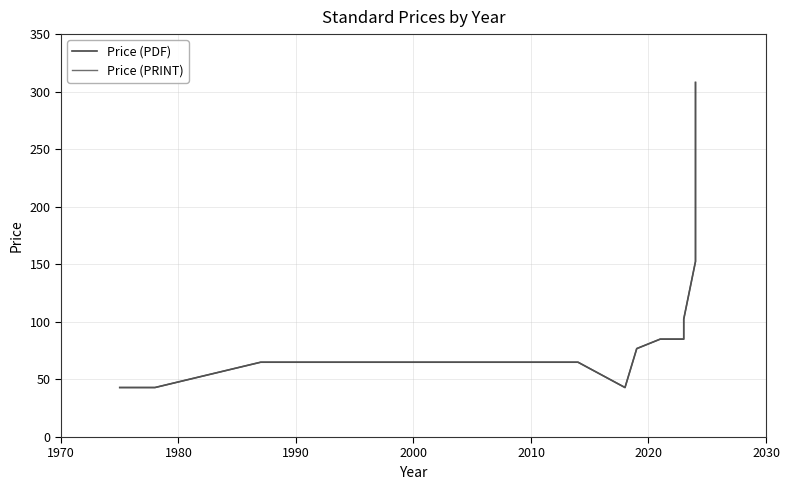

What is the approximate value of Price (PRINT) at 1990?

43.0